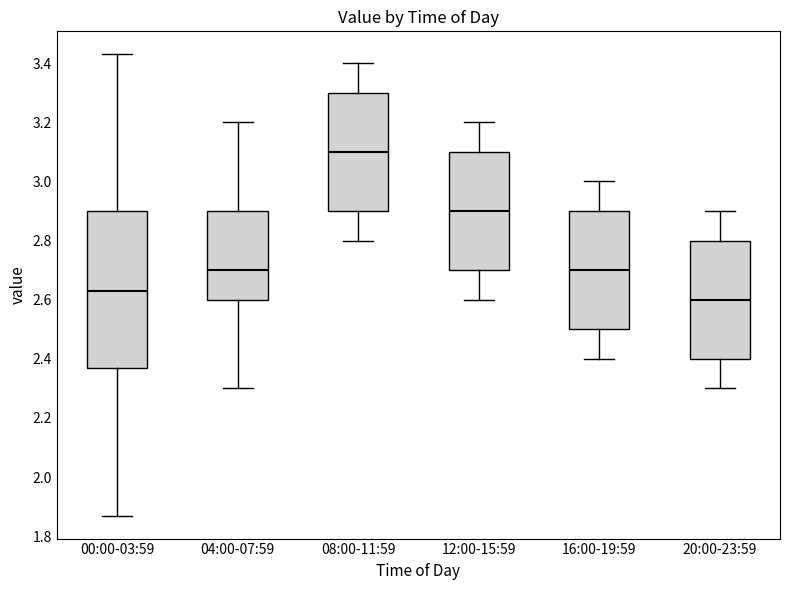

Which box's median line is the lowest?

20:00-23:59